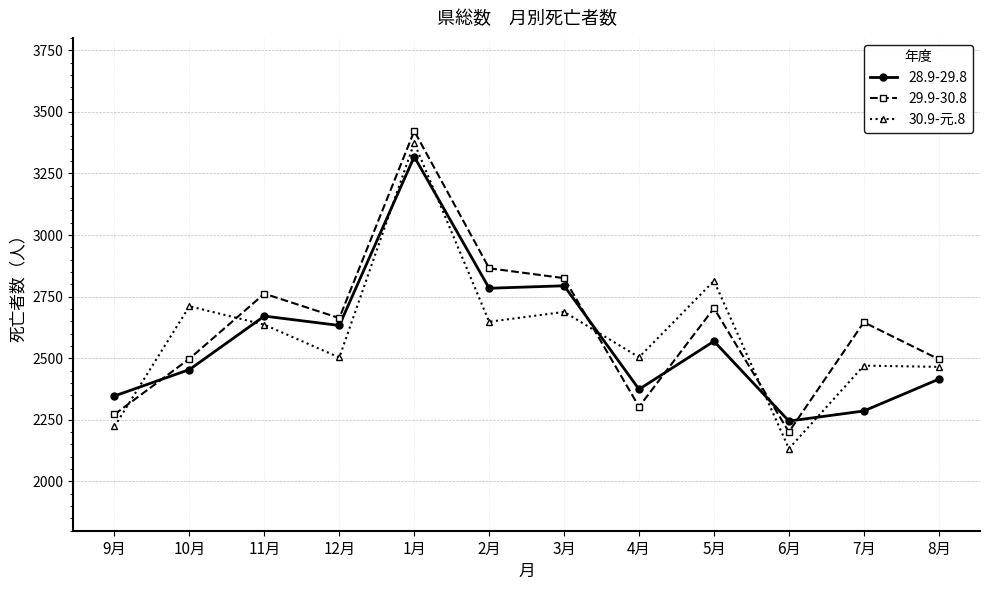

Read the 30.9-元.8 value at 8月, to the nearest 100.

2500